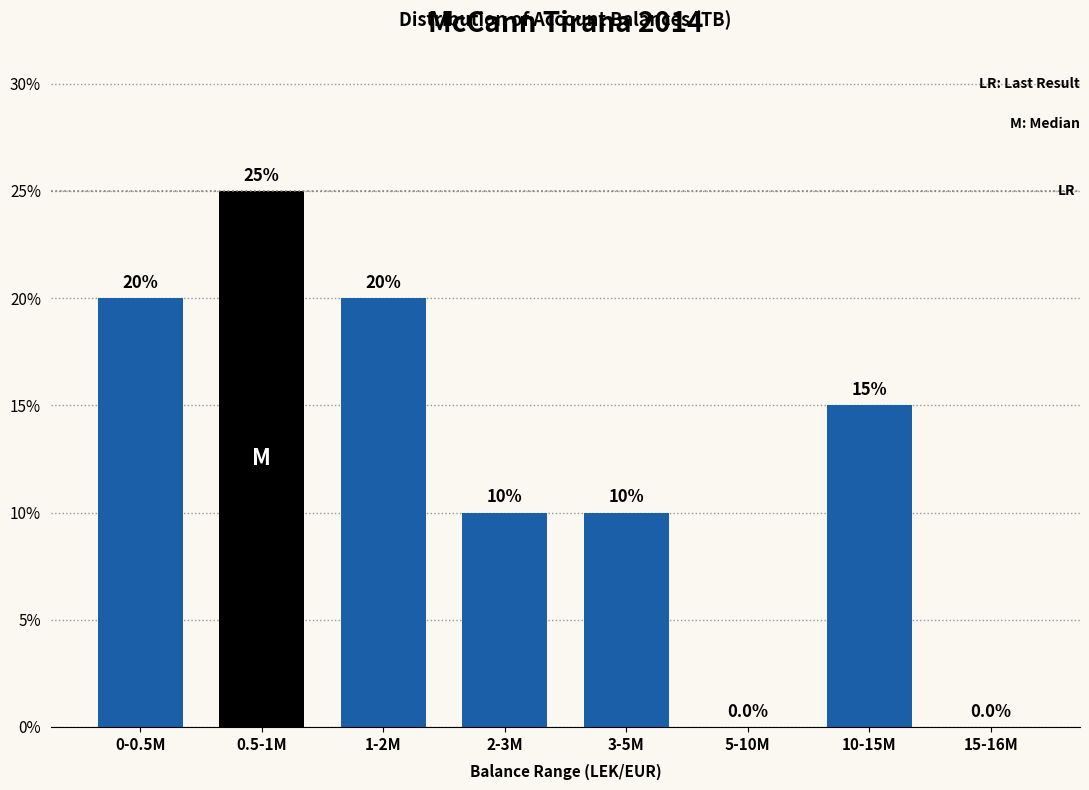

Reading left to right, list all the values displayed in this chart.

0-0.5M=20	0.5-1M=25	1-2M=20	2-3M=10	3-5M=10	5-10M=0	10-15M=15	15-16M=0